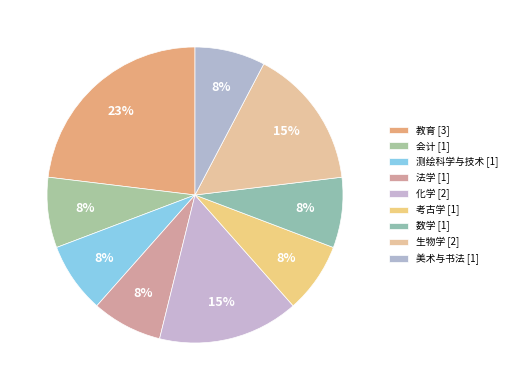

Is it true that 美术与书法 is 1% of the pie?

False